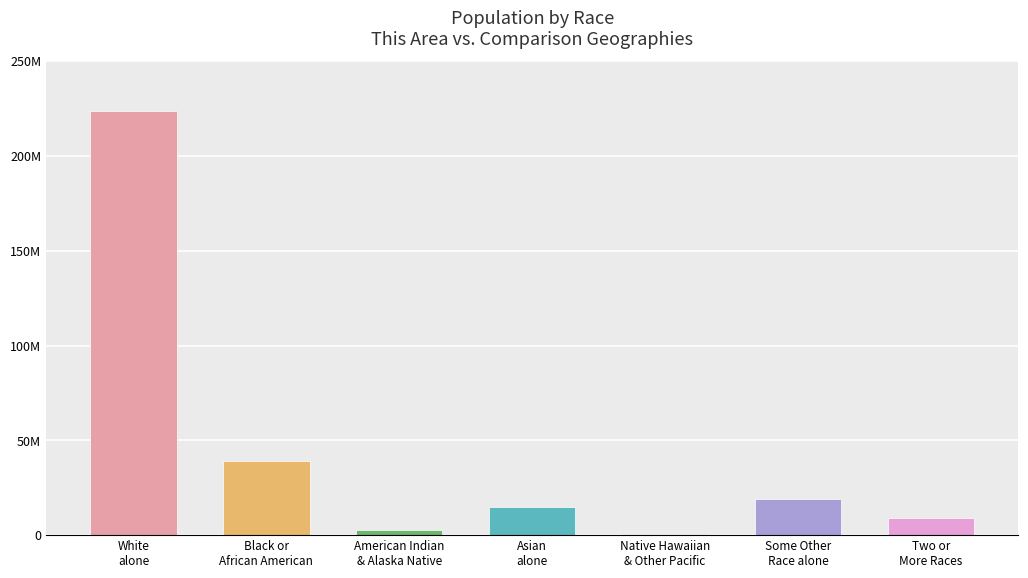

What is the label of the 3rd bar from the left?

American Indian
& Alaska Native